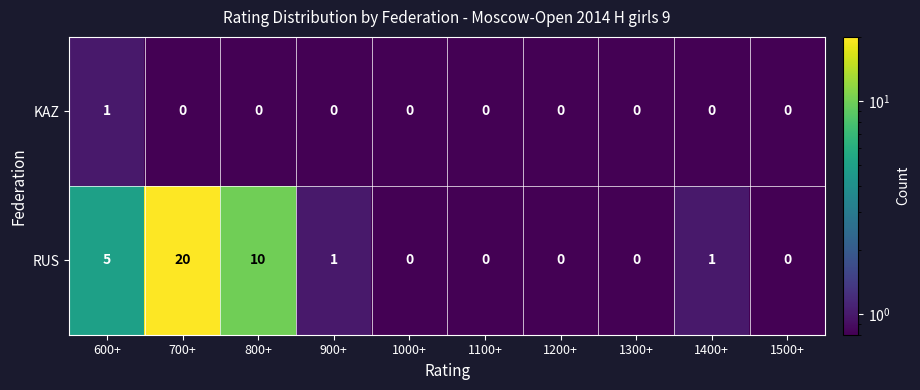

Reading right to left, transcribe all the data shown in this chart.

KAZ: 1500+=0	1400+=0	1300+=0	1200+=0	1100+=0	1000+=0	900+=0	800+=0	700+=0	600+=1
RUS: 1500+=0	1400+=1	1300+=0	1200+=0	1100+=0	1000+=0	900+=1	800+=10	700+=20	600+=5